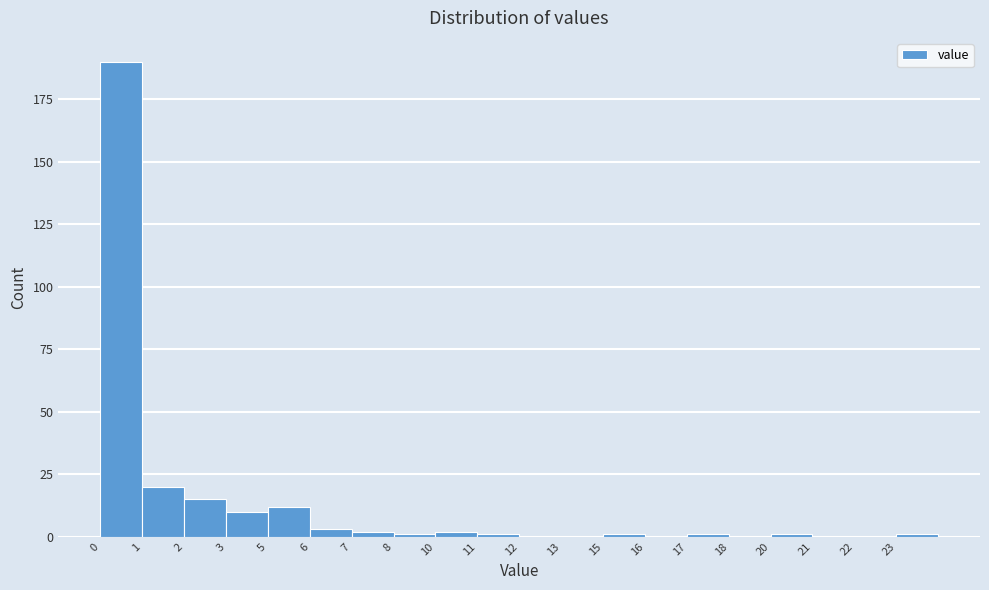

Reading right to left, what are all the values shown in this chart?

23=1	22=0	21=0	20=1	18=0	17=1	16=0	15=1	13=0	12=0	11=1	10=2	8=1	7=2	6=3	5=12	3=10	2=15	1=20	0=190